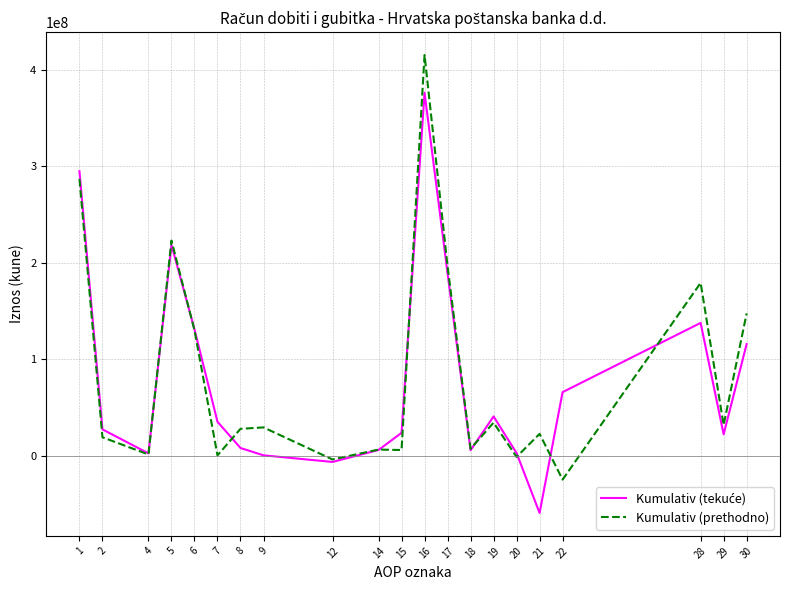

What is the approximate value of Kumulativ (prethodno) at 5?

223141627